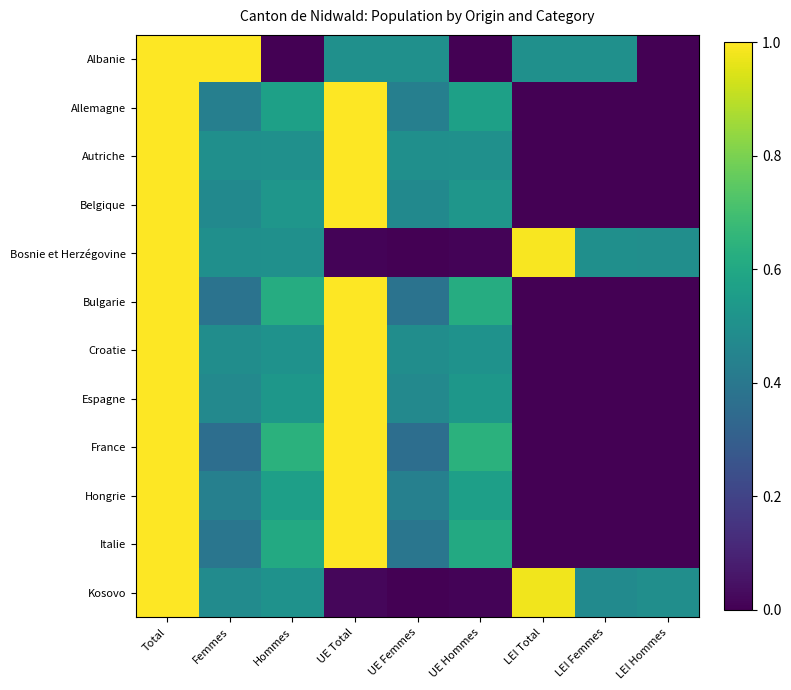

At how many categories does at least one series exceed 0?

9